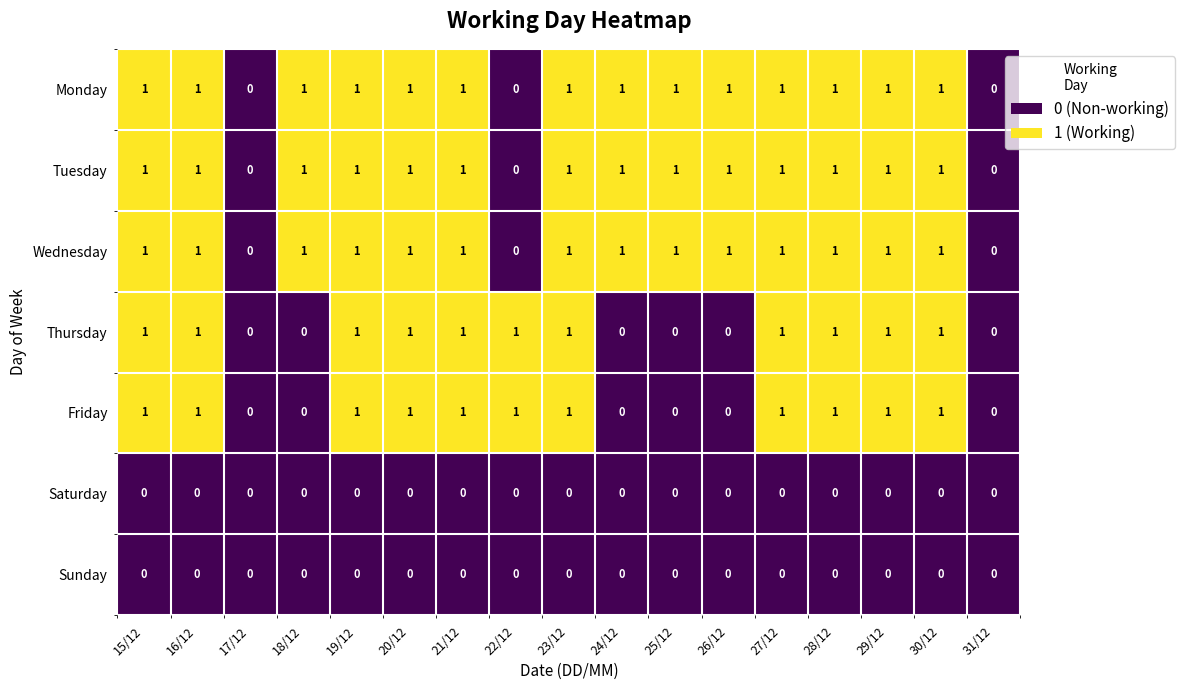

How many Wednesday values are between 1 and 2?

14